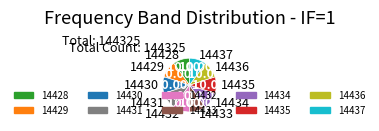

Do 14433 and 14435 together represent more than half of the pie?

No